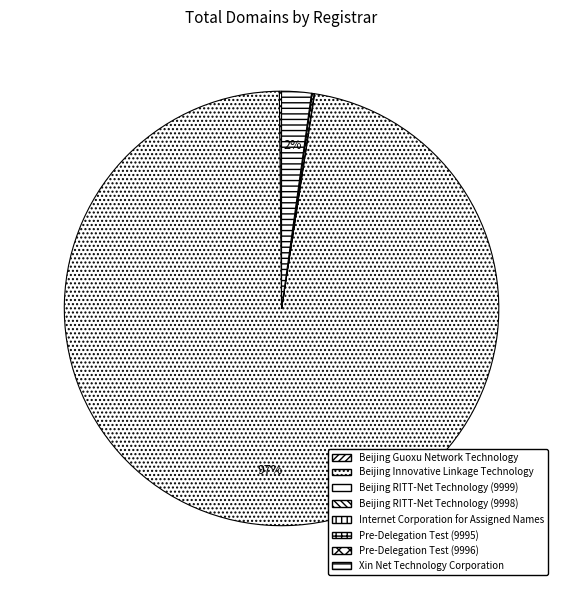

How many segments does this pie chart have?

8